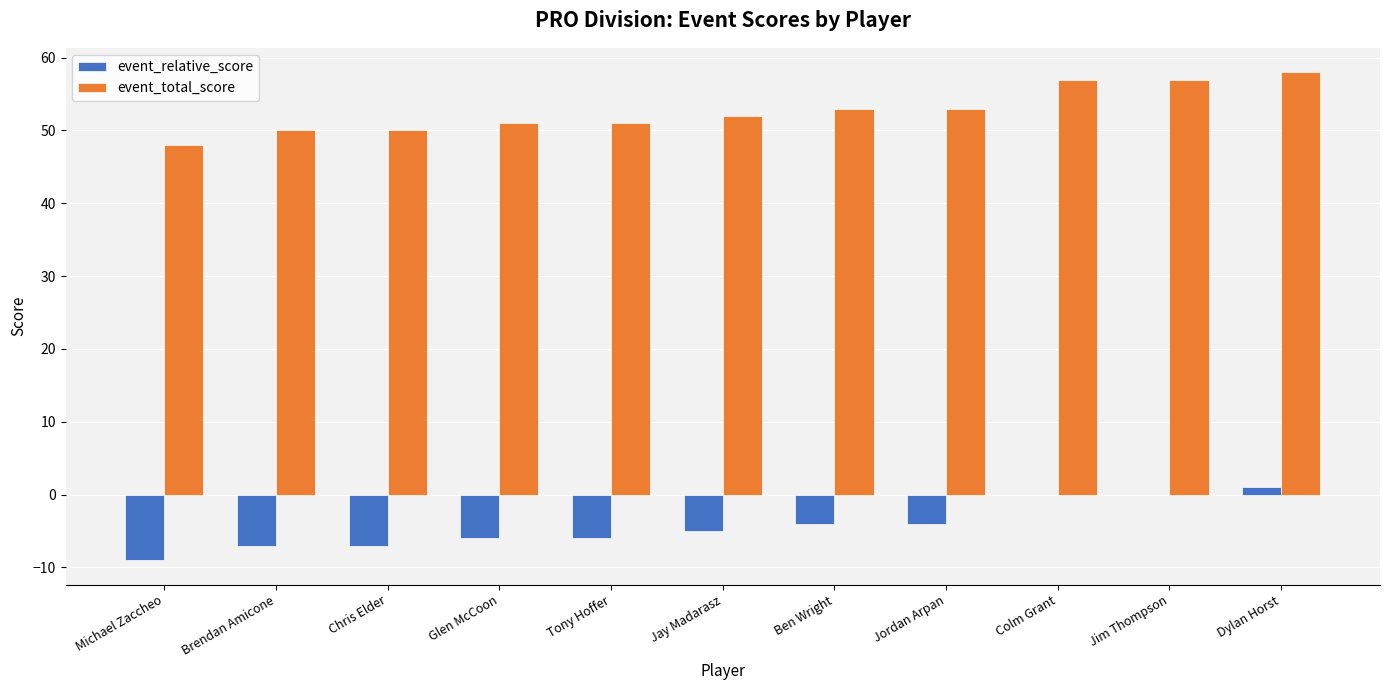

What is the sum of the event_relative_score values at Brendan Amicone and Ben Wright?

-11